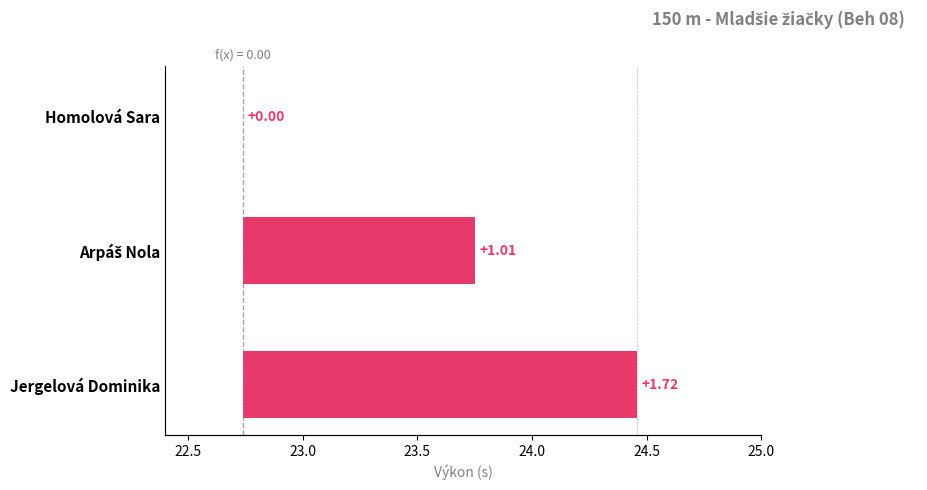

What is the value of the 2nd bar from the left?

1.0